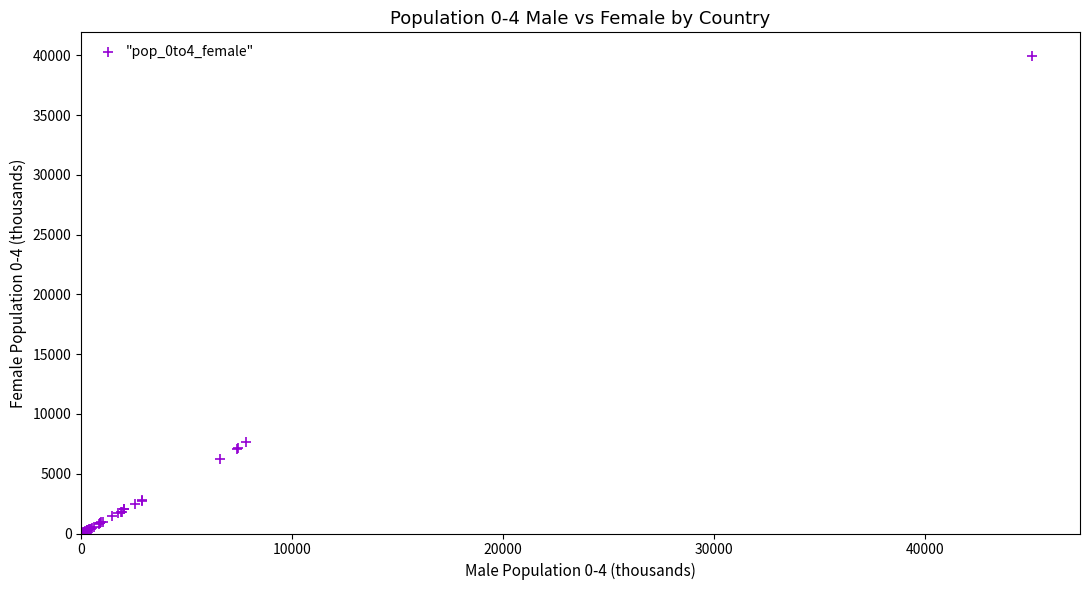

What Y value in the scatter plot is closest to 19977?

7674.7